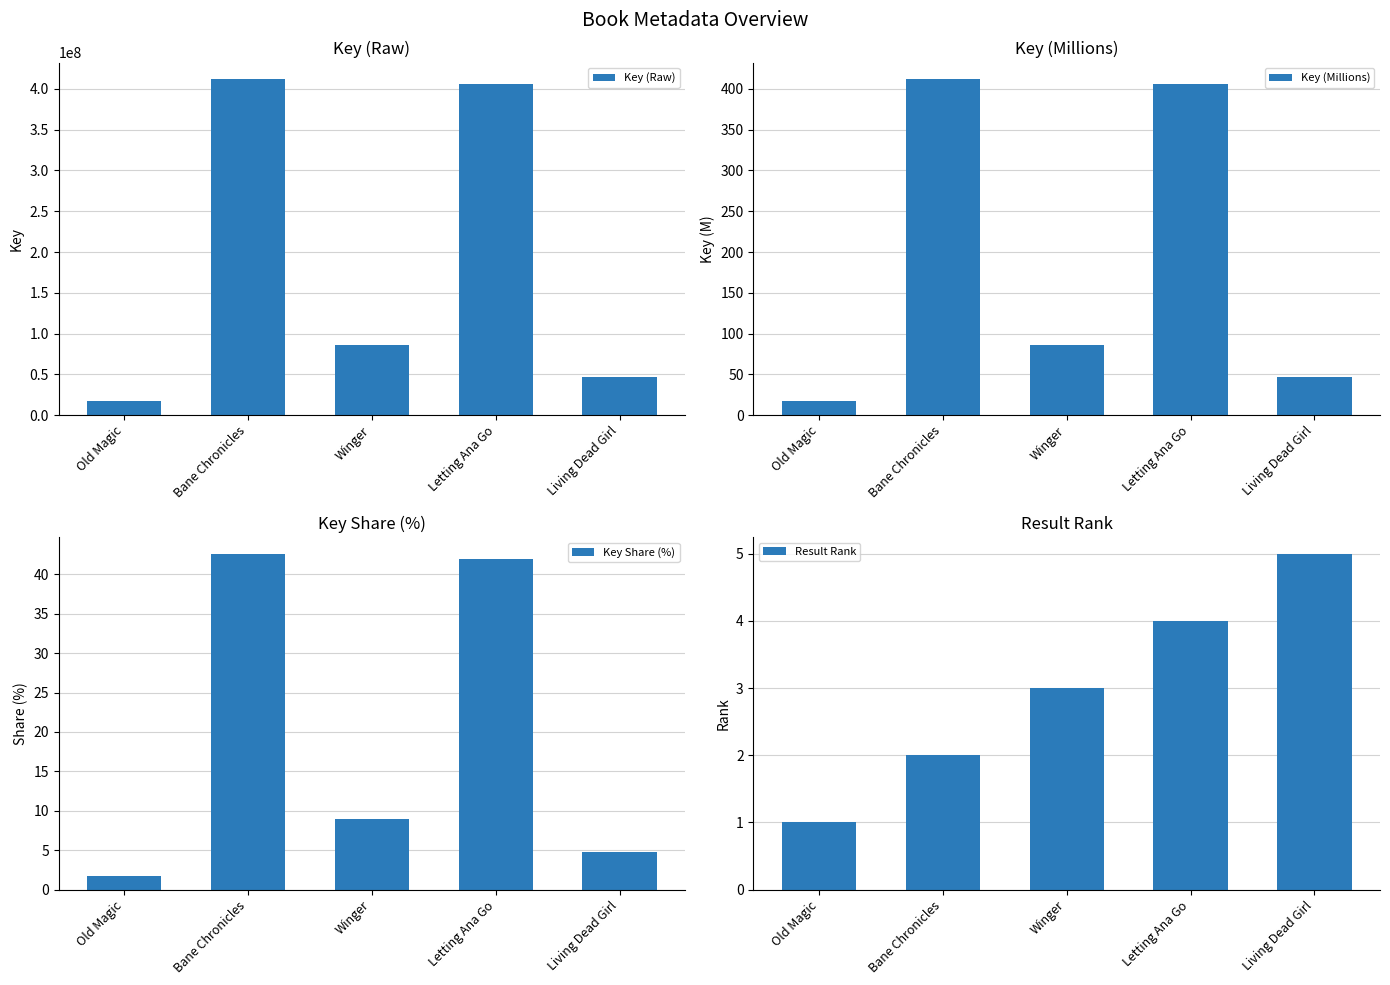

List the series in order of their peak value, lowest first.

Result Rank, Key Share (%), Key (Millions), Key (Raw)